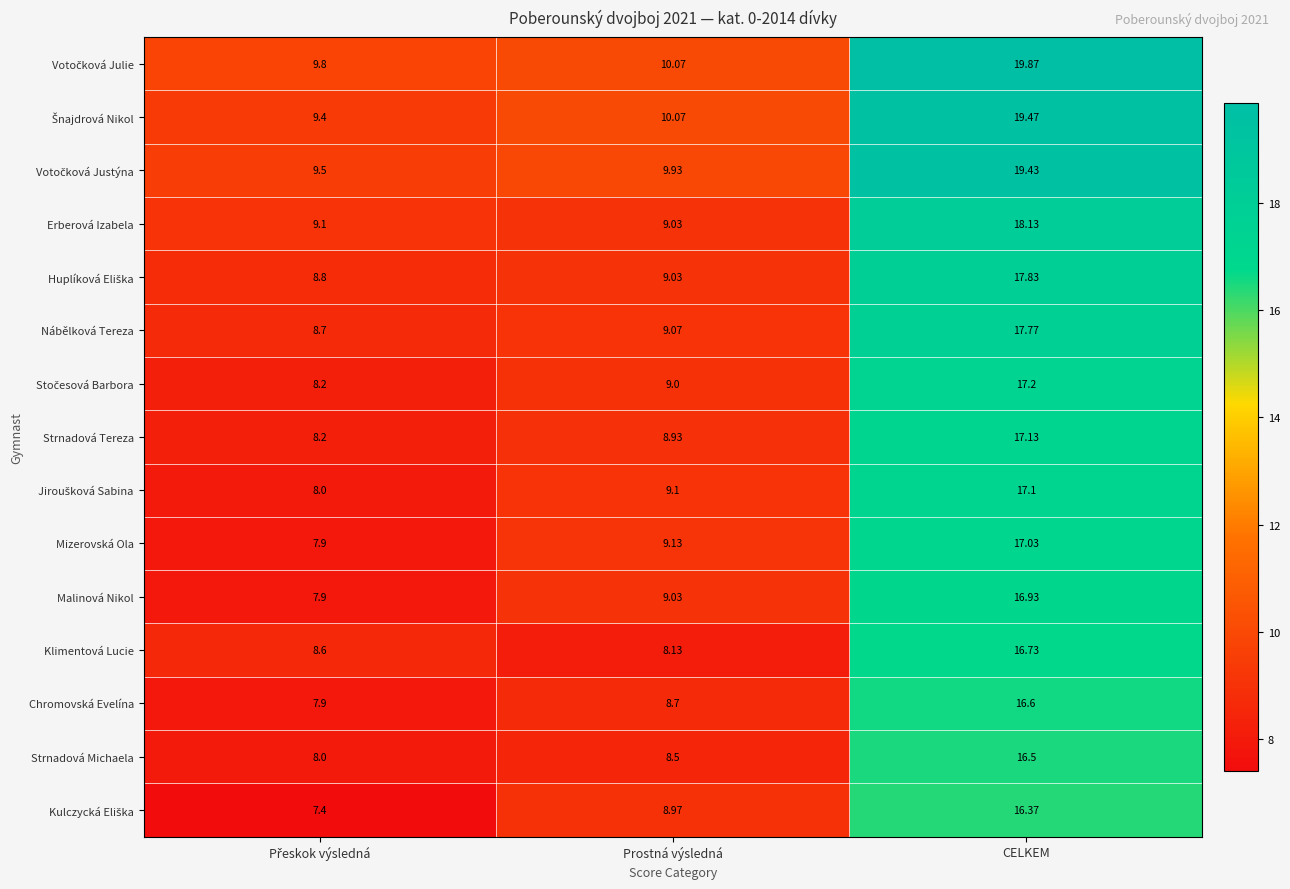

How many data points does each series have?

3